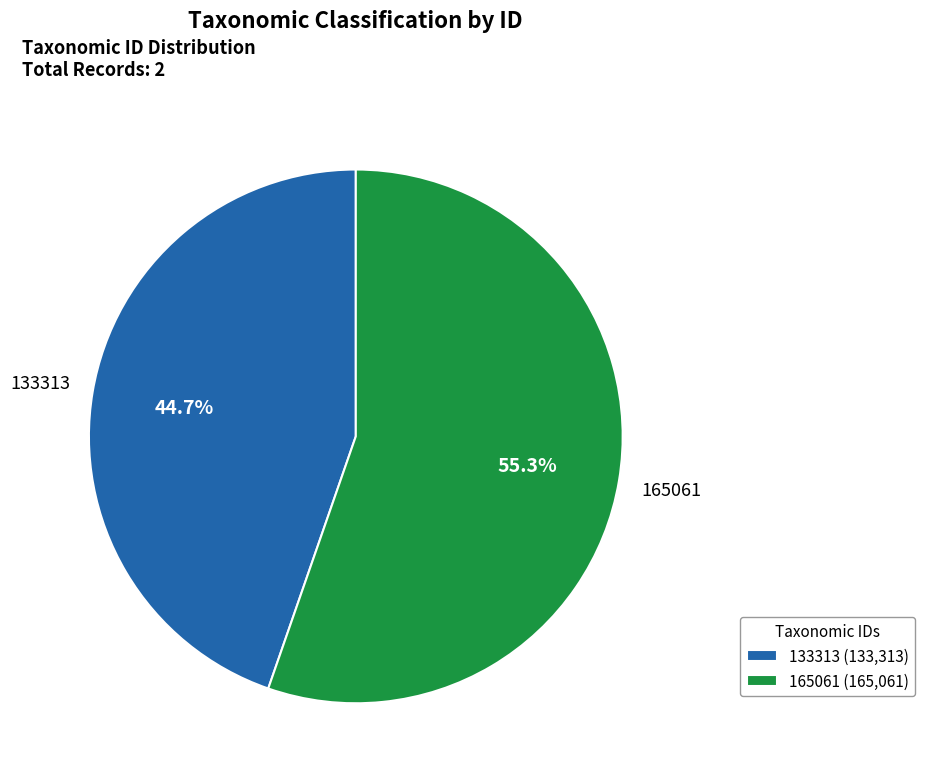

Which slice represents more than half of the pie?

165061